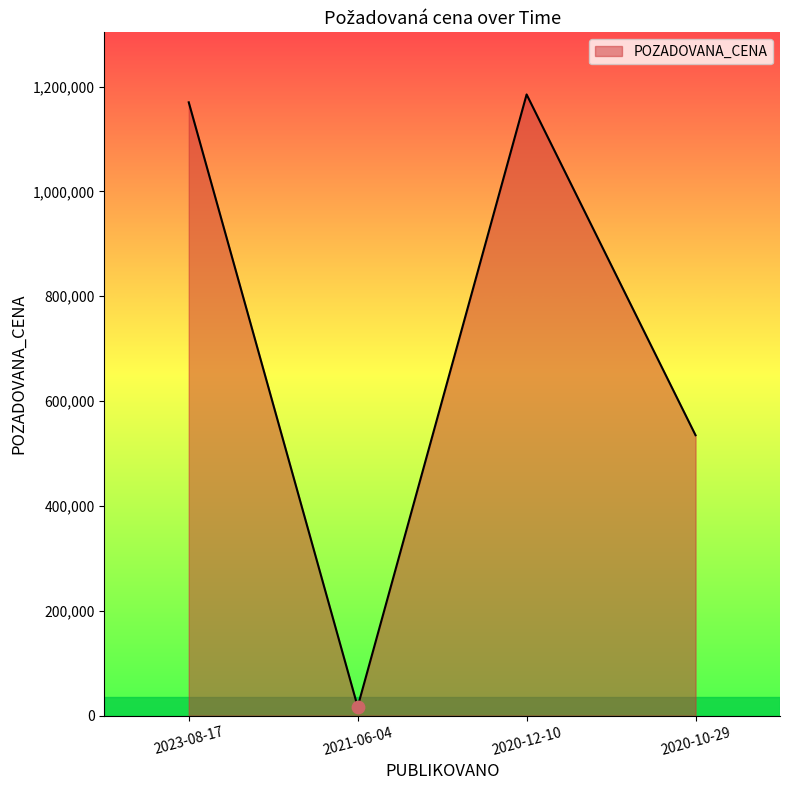

Which has a higher value, 2020-12-10 or 2021-06-04?

2020-12-10